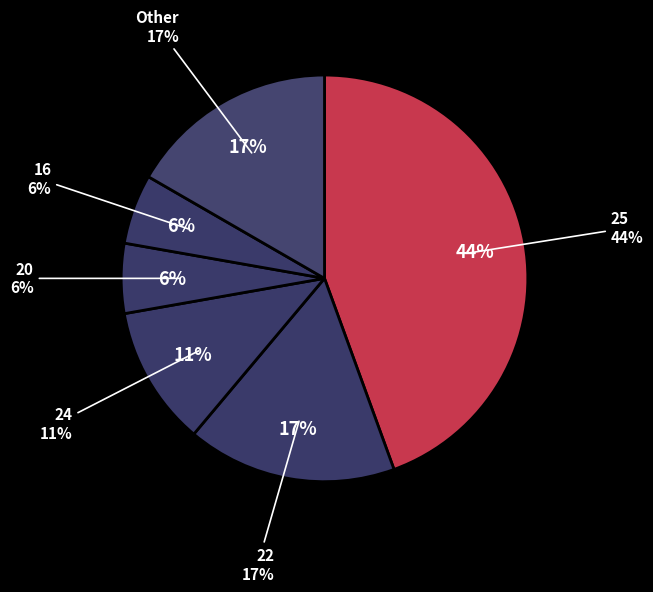

True or false: 25 accounts for 27% of the total.

False